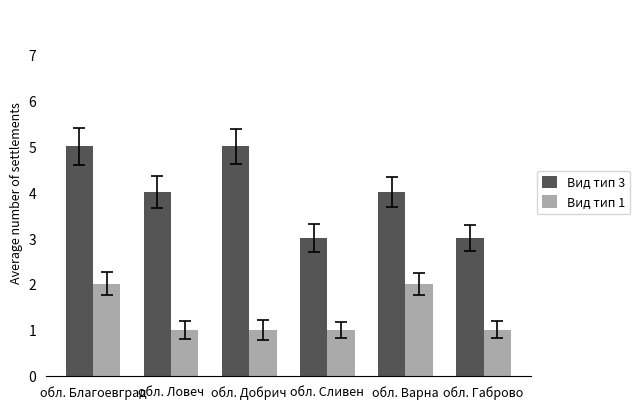

Which series has the largest total across all categories?

Вид тип 3